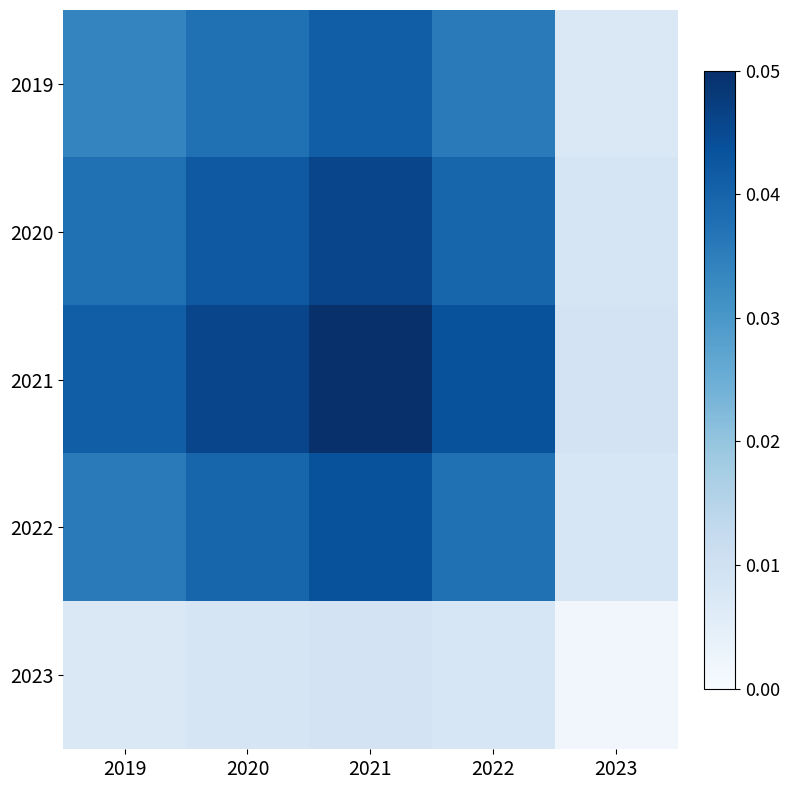

Reading left to right, what are all the values shown in this chart?

2019: 2019=0.7	2020=0.8	2021=0.8	2022=0.7	2023=0.1
2020: 2019=0.8	2020=0.8	2021=0.9	2022=0.8	2023=0.2
2021: 2019=0.8	2020=0.9	2021=1.0	2022=0.9	2023=0.2
2022: 2019=0.7	2020=0.8	2021=0.9	2022=0.8	2023=0.2
2023: 2019=0.1	2020=0.2	2021=0.2	2022=0.2	2023=0.0